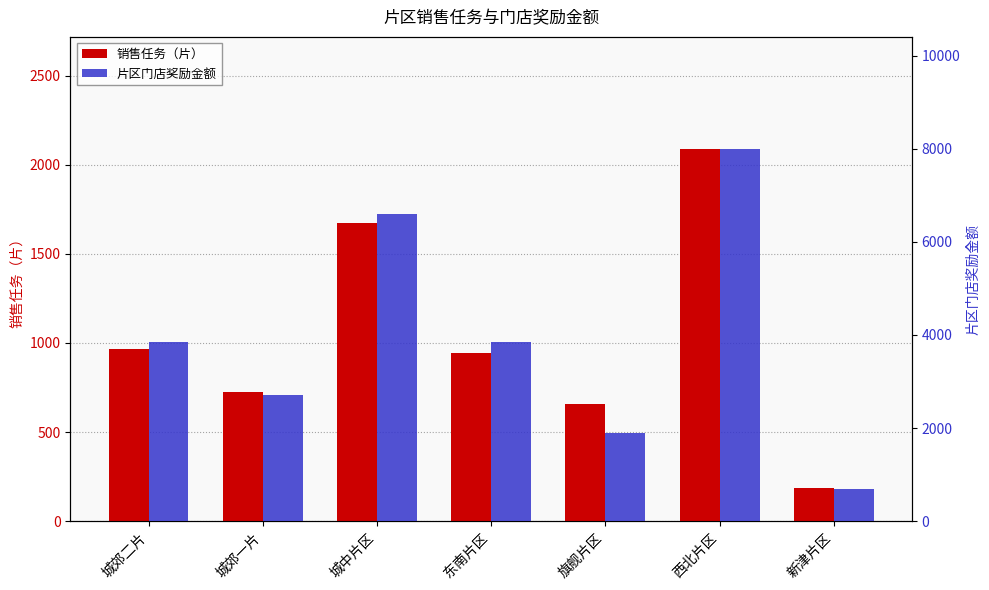

What is the difference between the highest and lowest values at 城郊二片?

2885.3